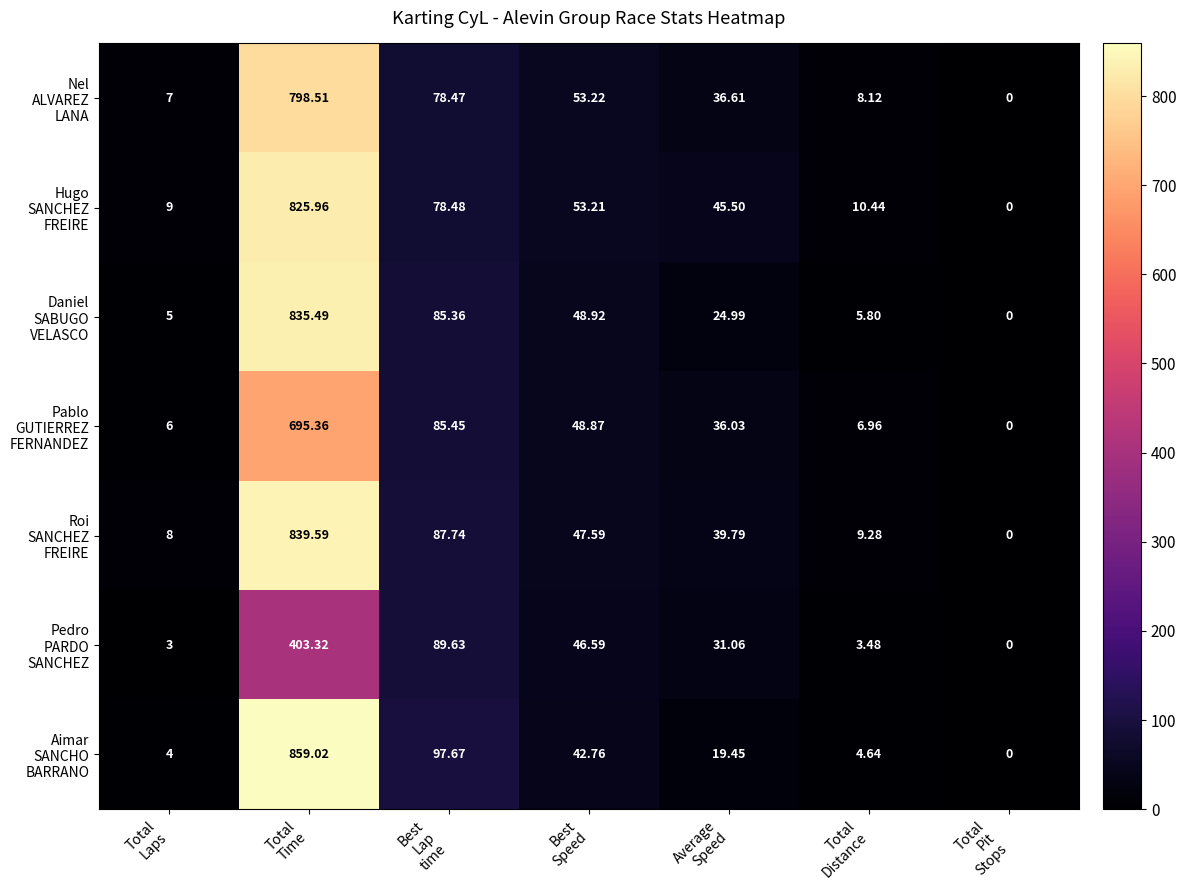

Count the number of categories in the chart.

7